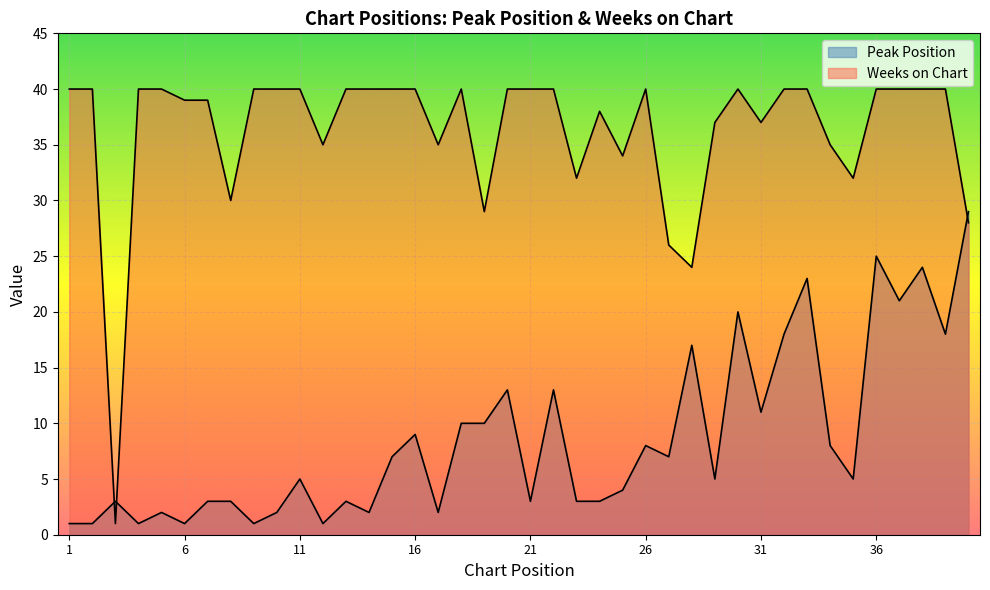

Which series has the largest total across all categories?

Weeks on Chart